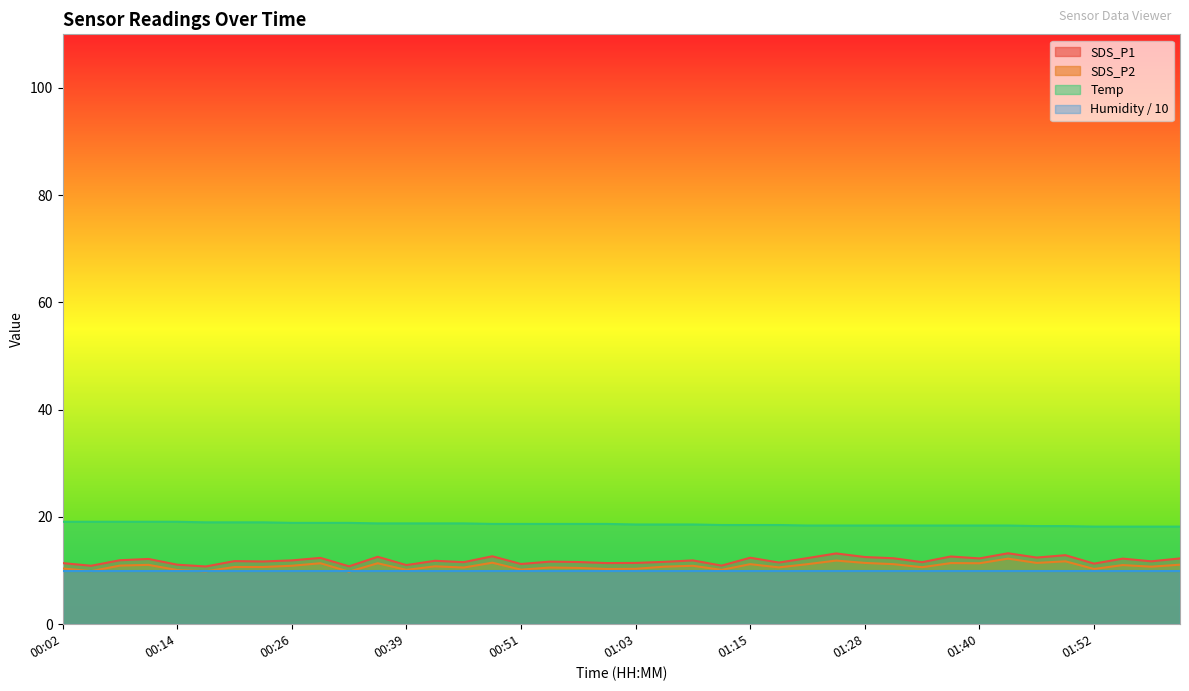

Which series has the largest total across all categories?

Temp